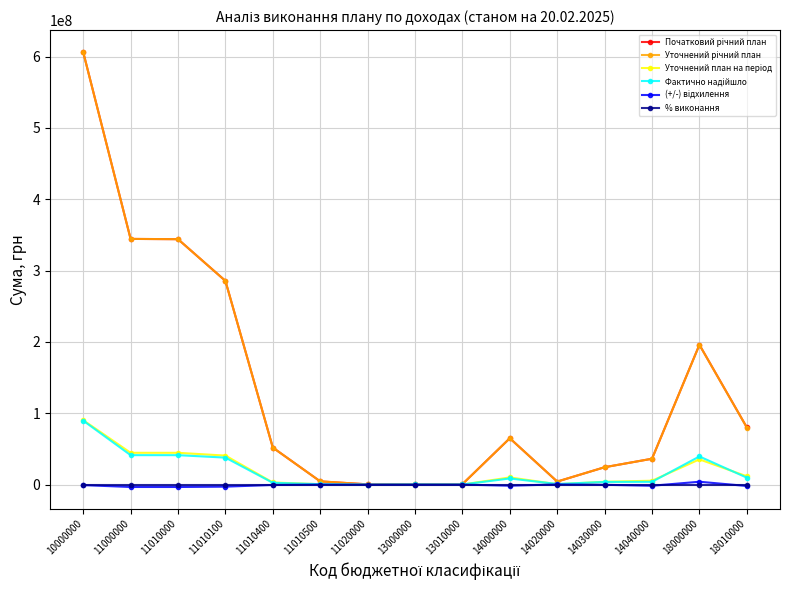

Does the chart have visible grid lines?

Yes